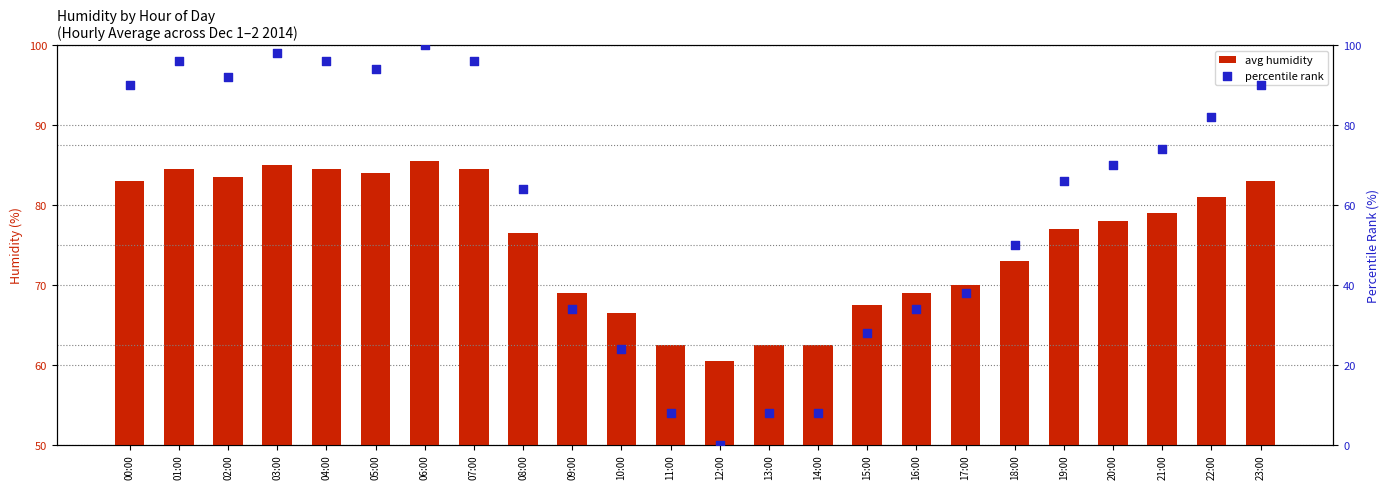

Is the value of avg humidity at 12:00 greater than the value of percentile rank at 16:00?

Yes